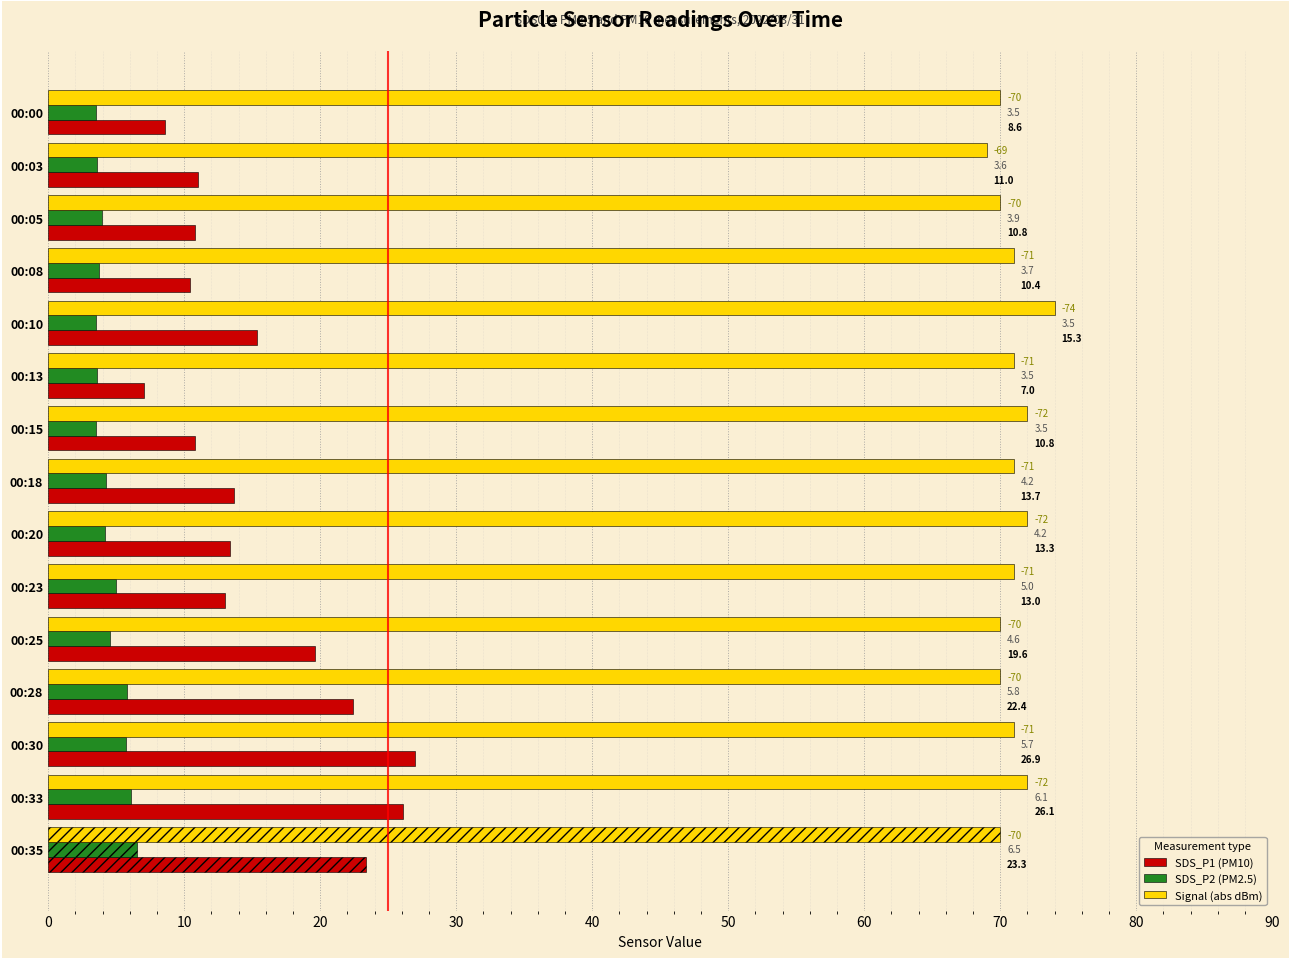

Rank the series at 00:28 from highest to lowest value.

Signal (abs dBm), SDS_P1 (PM10), SDS_P2 (PM2.5)